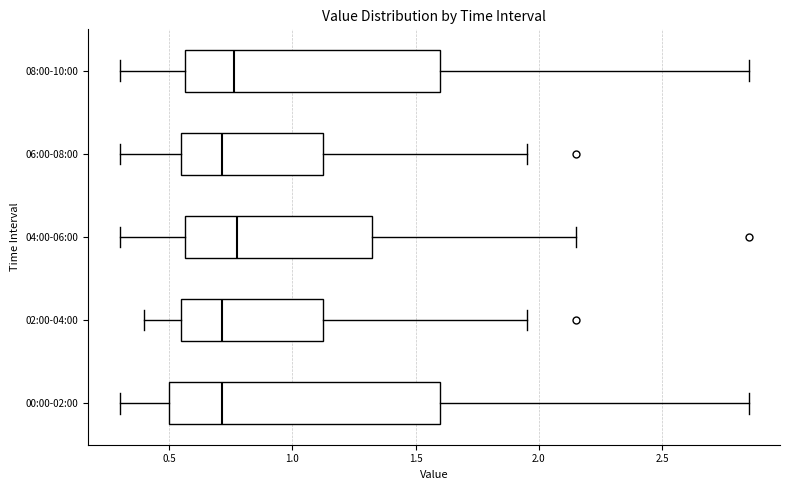

Which box is the widest, from its left edge to its right edge?

00:00-02:00